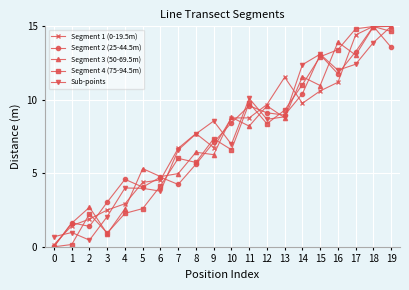

How many series are shown in this chart?

5